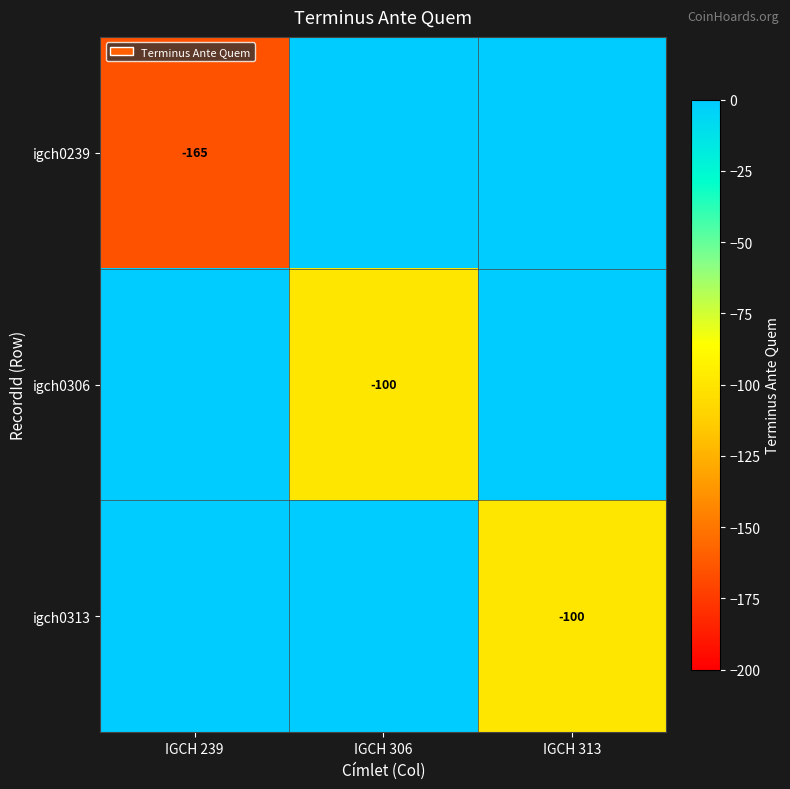

True or false: igch0239 has a value of -258 at IGCH 239.

False